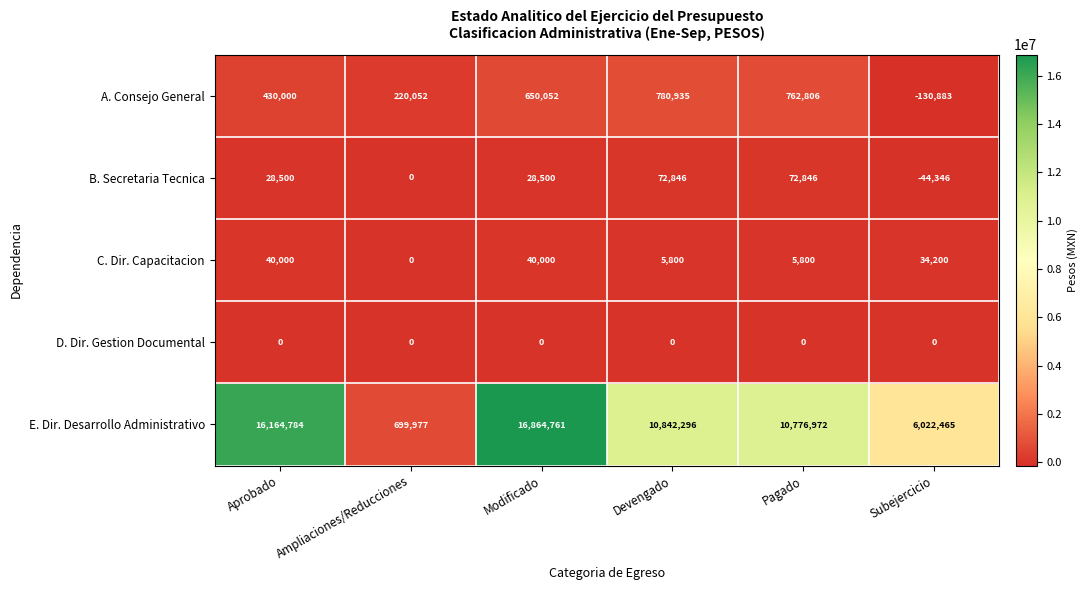

Which series has the largest range (max minus min)?

E. Dir. Desarrollo Administrativo